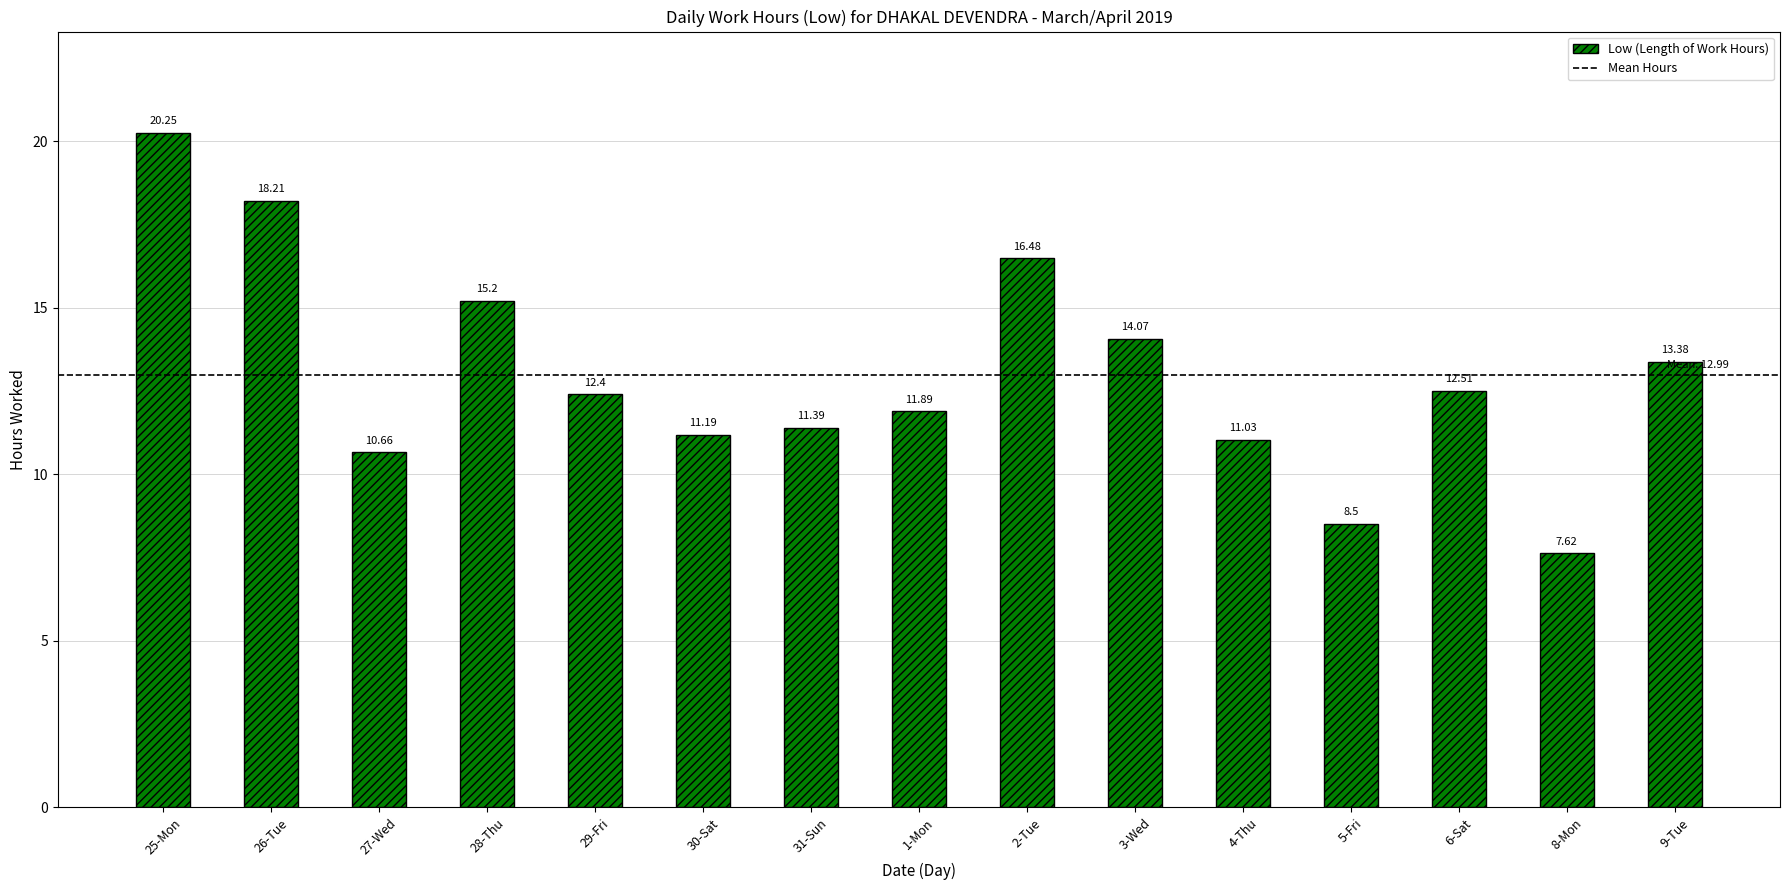

What is the difference between the values at 6-Sat and 5-Fri?

4.0